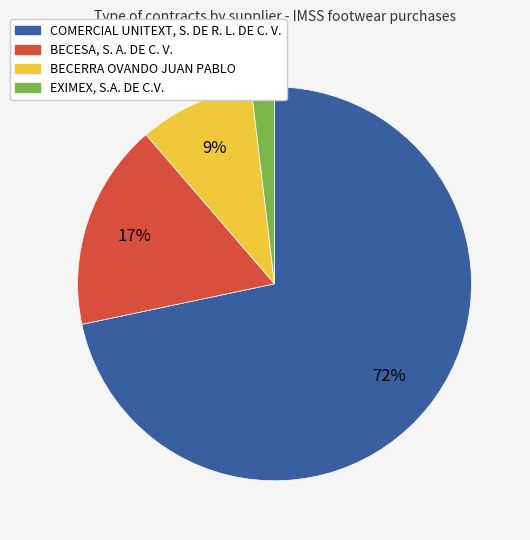

How many slices are in this pie chart?

4